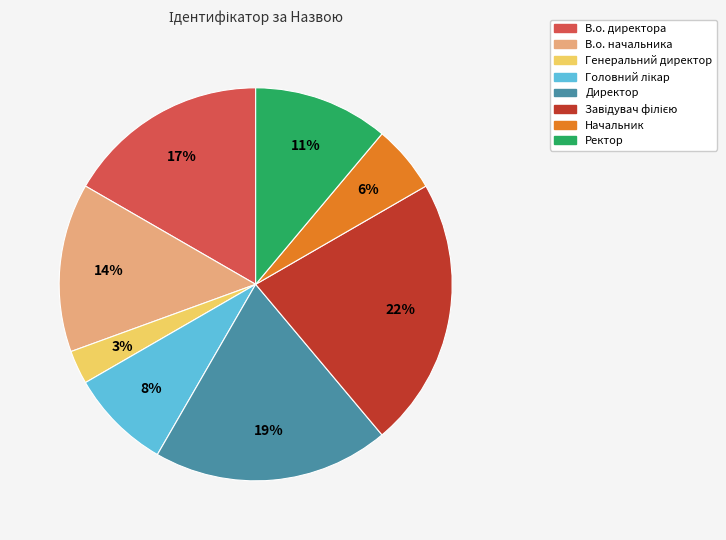

To the nearest percent, what percentage of the pie is Ректор?

11%